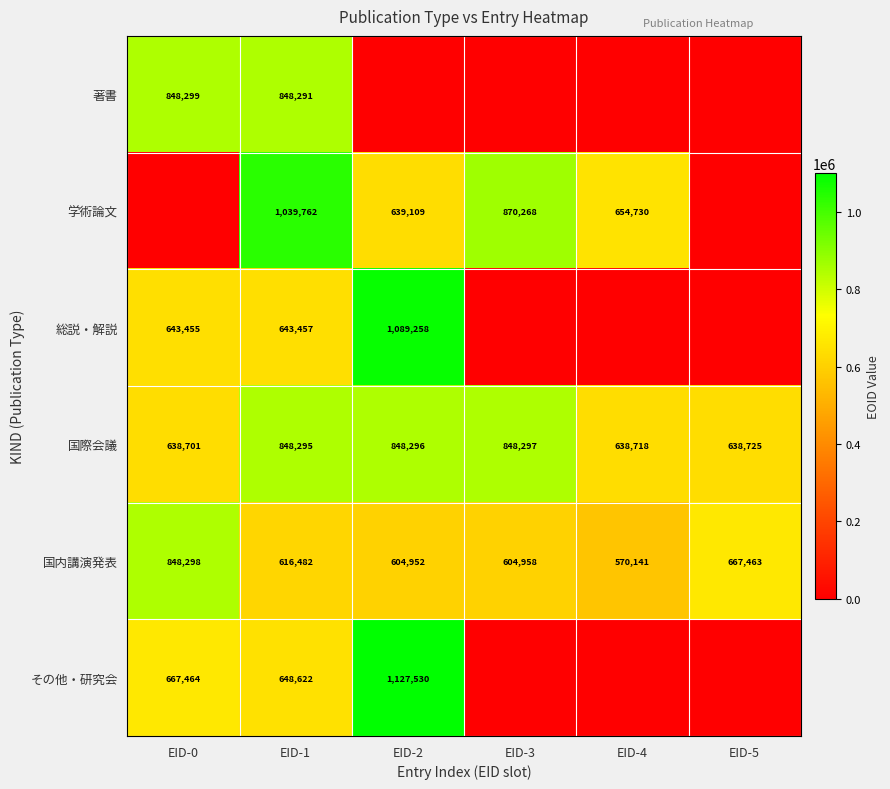

Is it true that 国内講演発表 equals 604958 at EID-3?

True